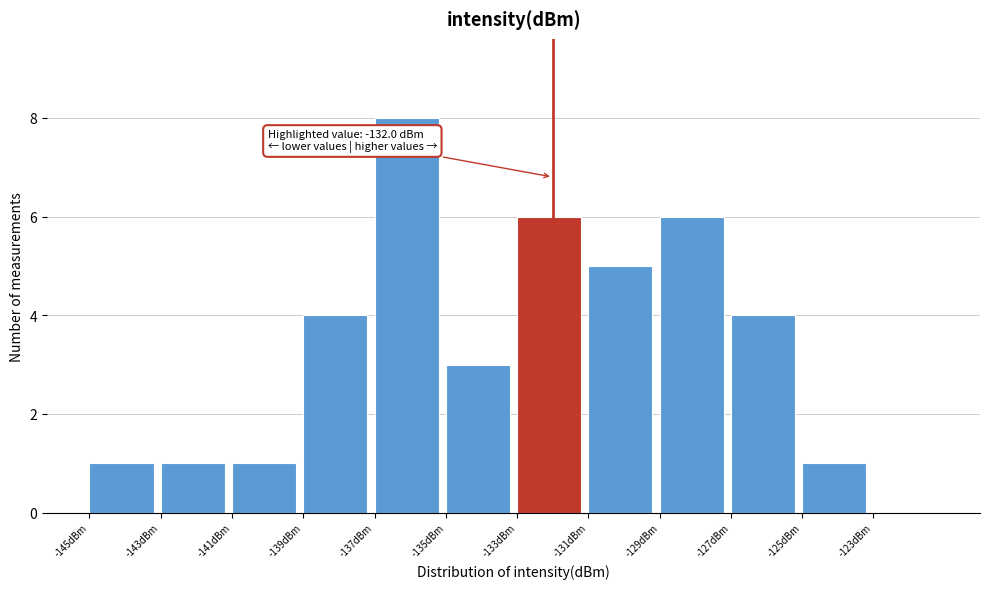

Which range on the x-axis has the tallest bar?

-137 to -135